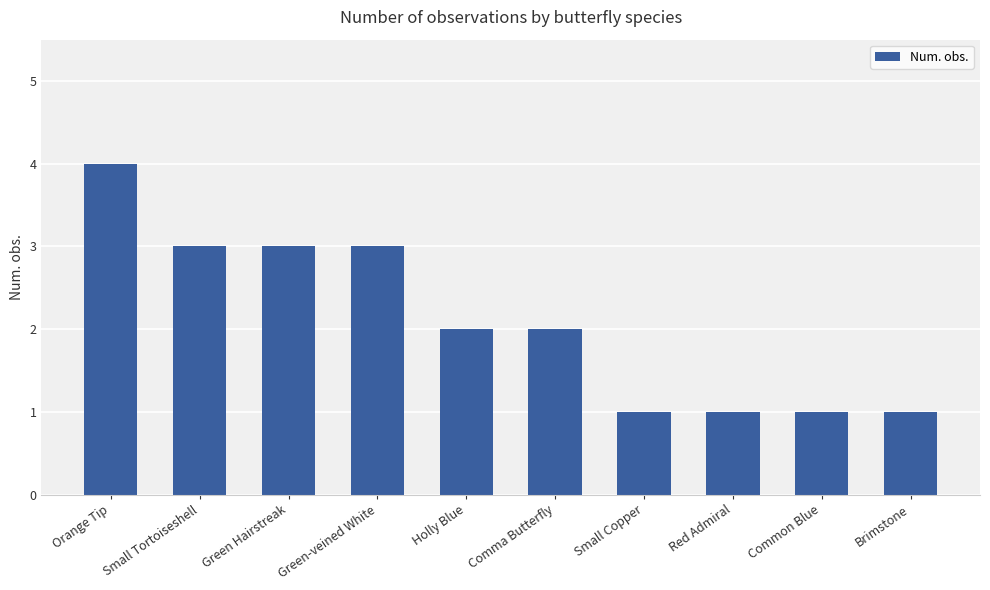

What is the label of the 4th bar from the left?

Green-veined White